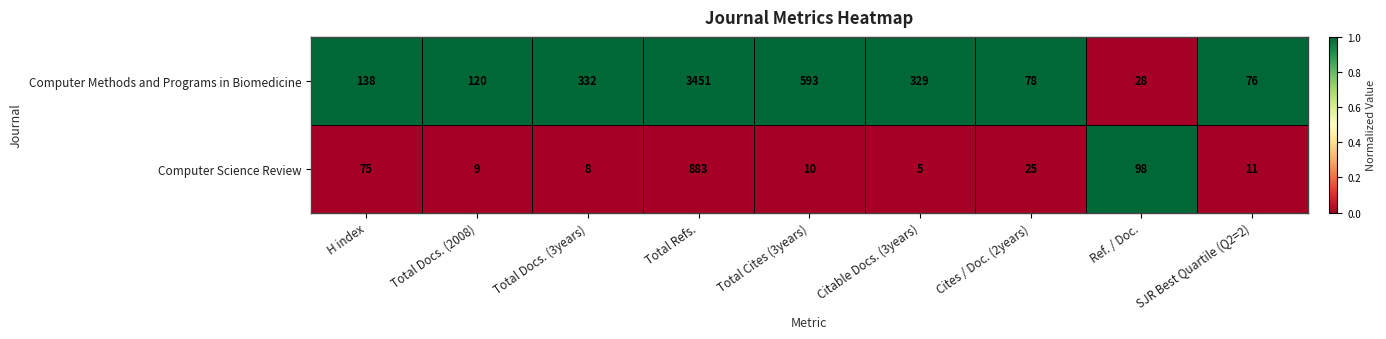

At which category is the sum across all series the highest?

Total Refs.